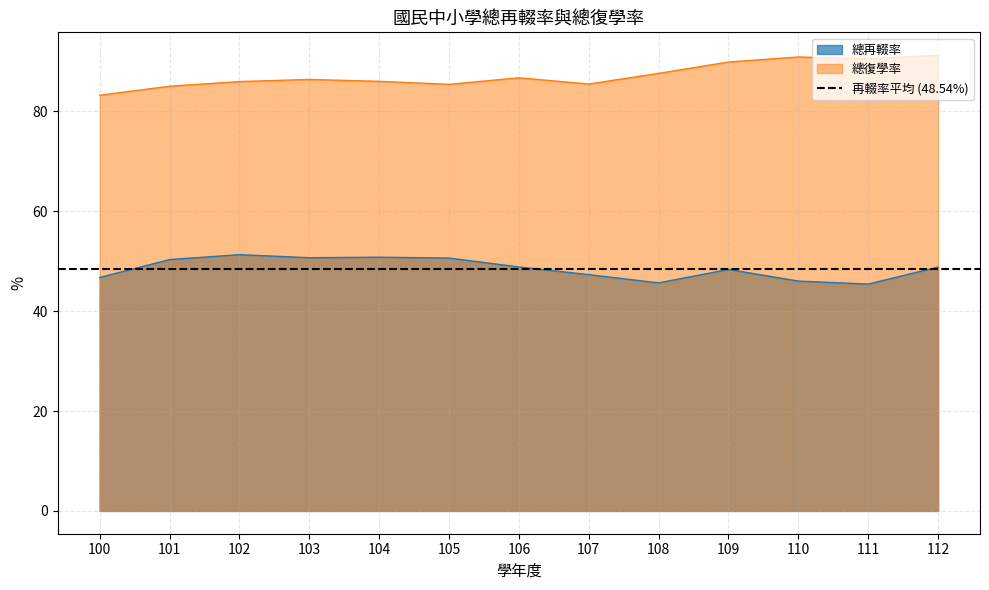

At which label does 總復學率 reach its minimum?

100